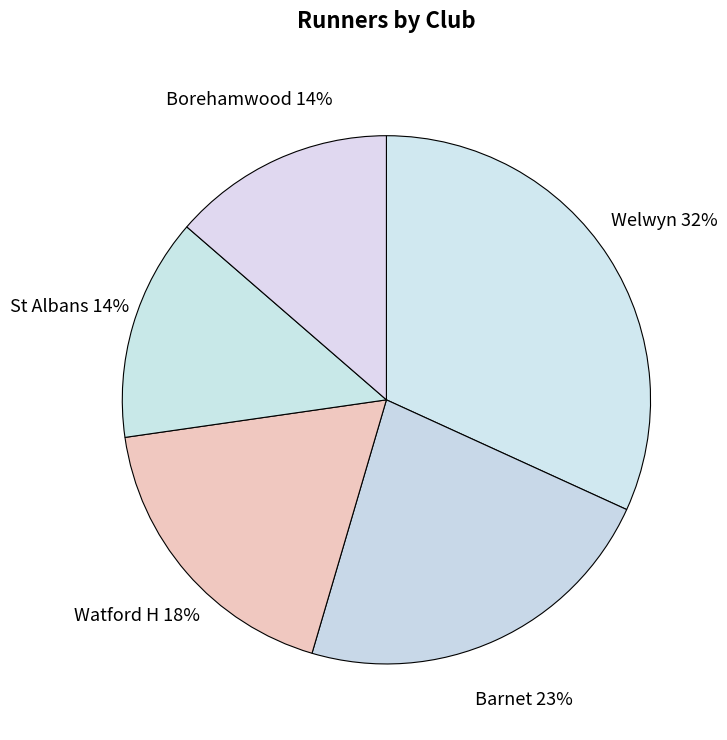

To the nearest percent, what is the average slice percentage?

20%